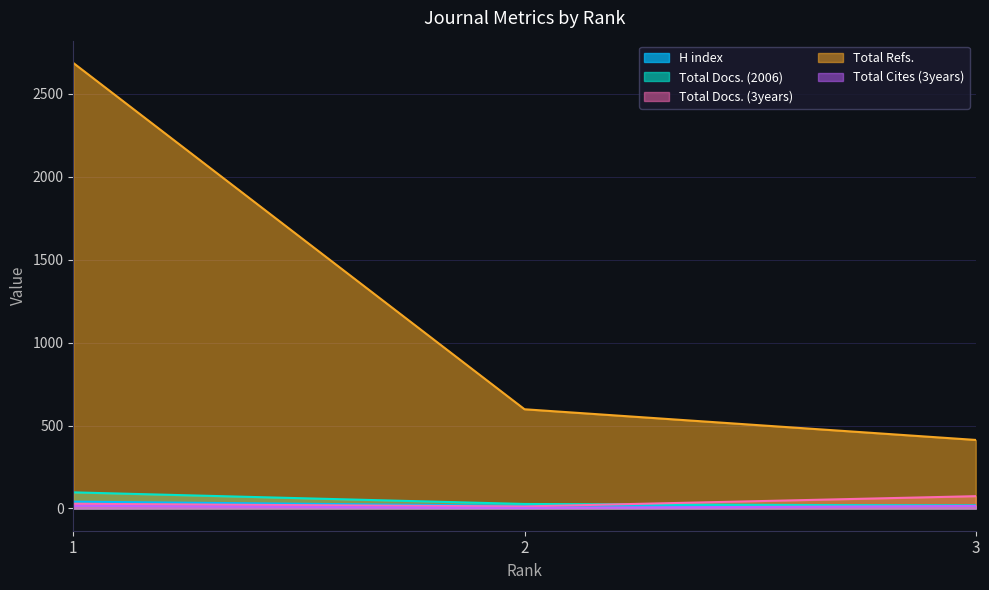

How many values in the Total Docs. (3years) series exceed 28?

1